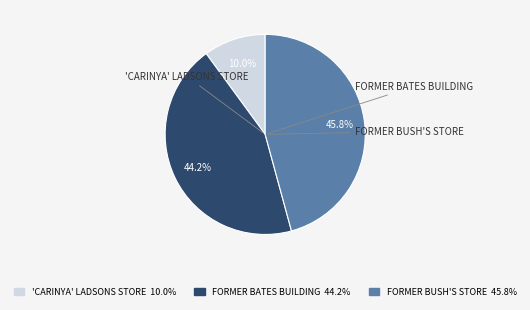

Does FORMER BUSH'S STORE represent more than half of the total?

No